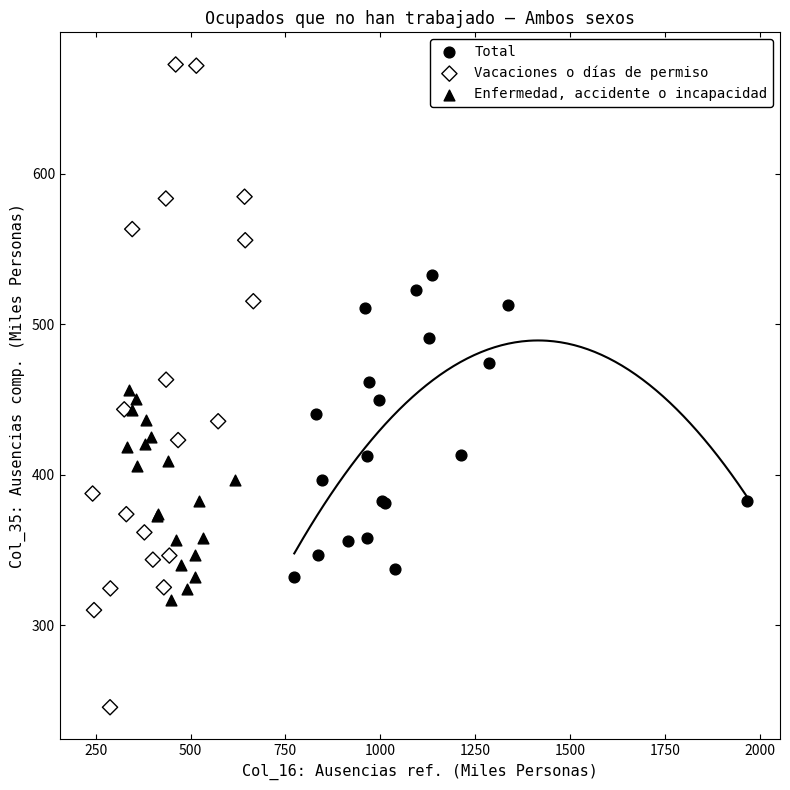

Which series reaches the minimum Y coordinate?

Vacaciones o días de permiso